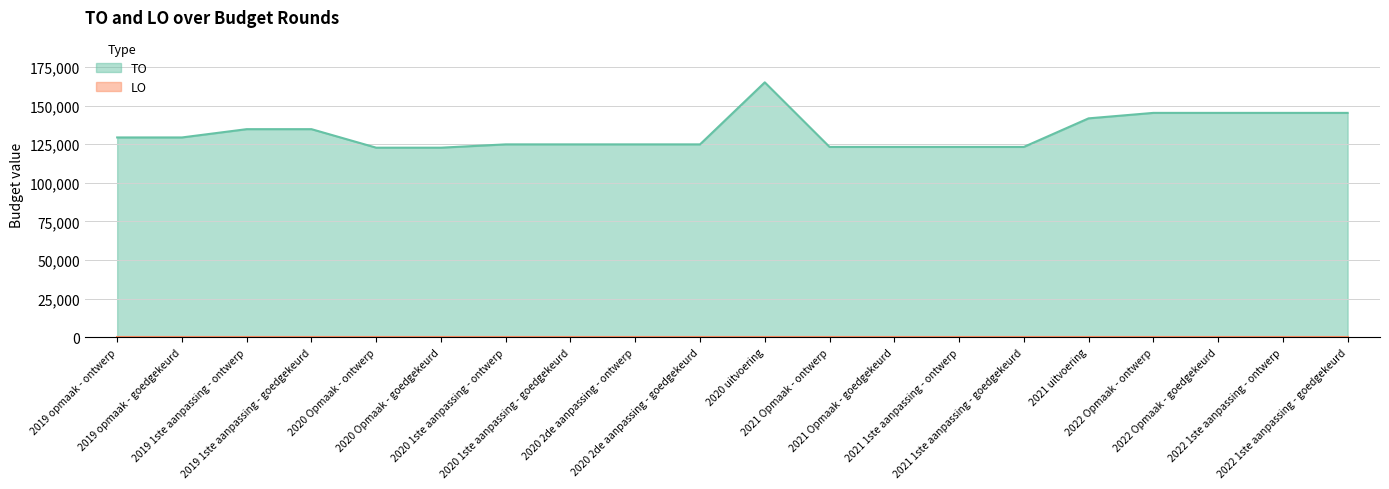

What is the approximate value at 2019 1ste aanpassing - goedgekeurd, to the nearest 10?

134700